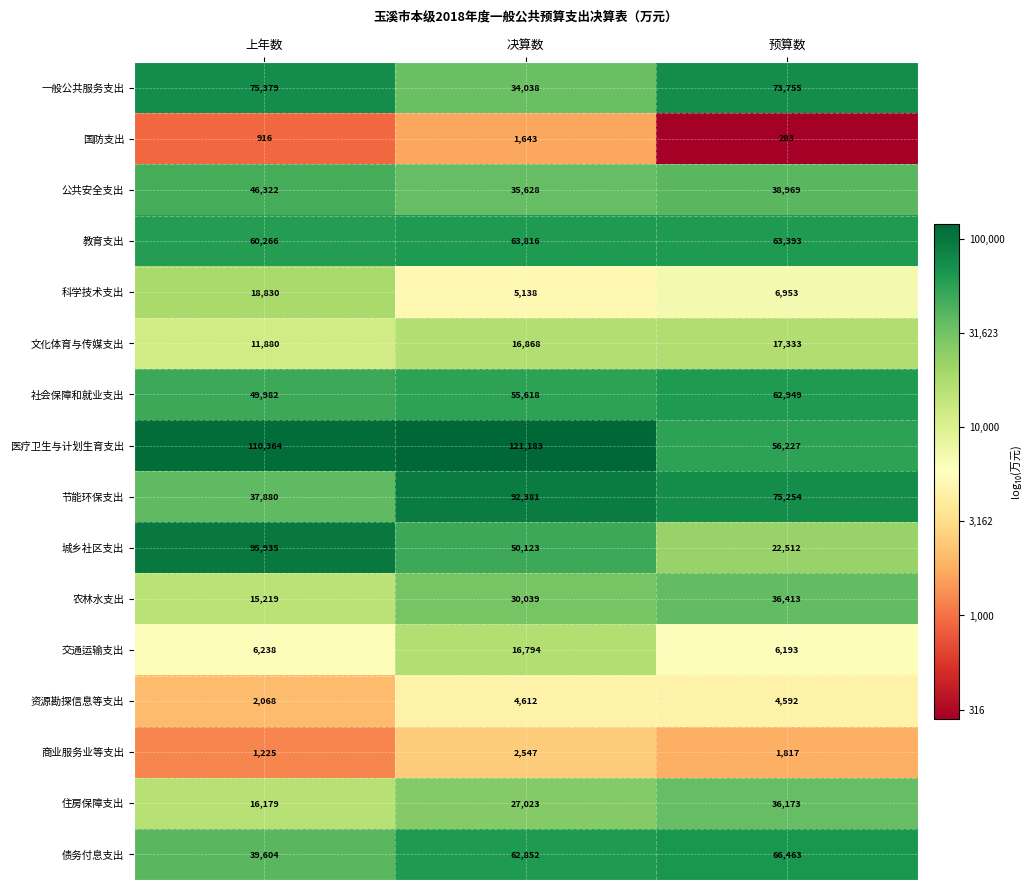

Where does the 城乡社区支出 series first go above 50123?

上年数